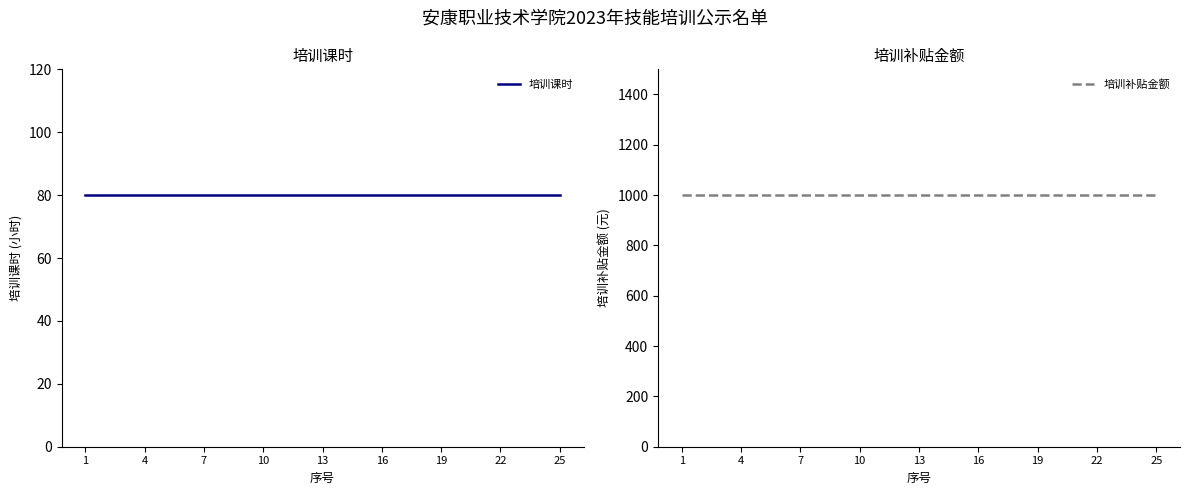

True or false: 培训补贴金额 and 培训课时 intersect in this chart.

False